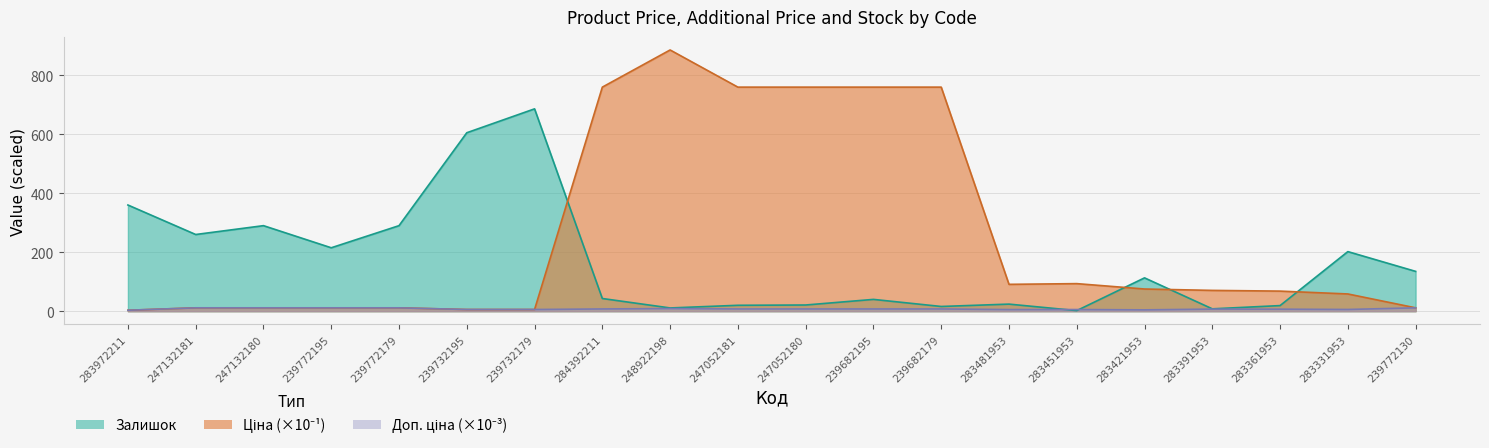

Between which two adjacent categories do Залишок and Доп. ціна first intersect?

283481953 and 283451953